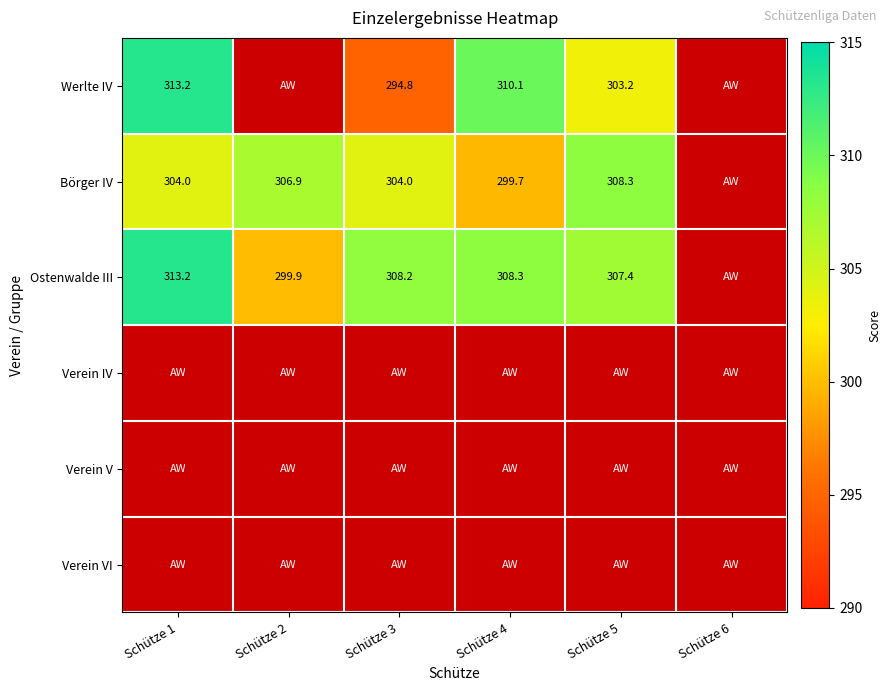

What is the minimum value shown in the chart?

294.8